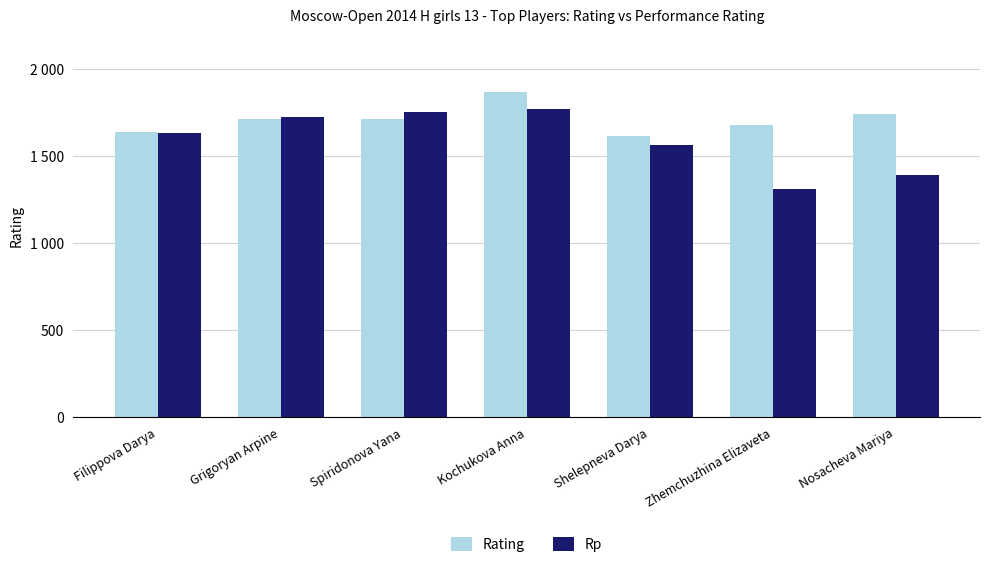

Does the chart contain stacked bars?

No